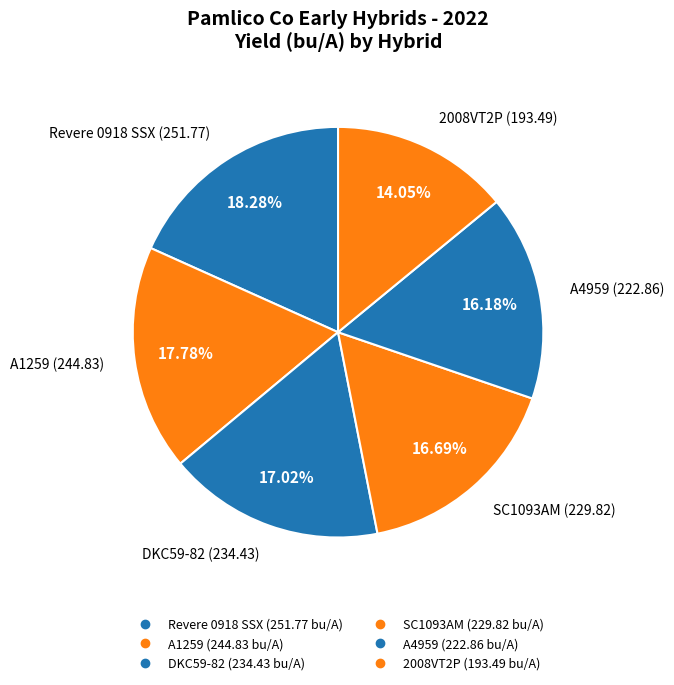

Which slice is the smallest?

2008VT2P